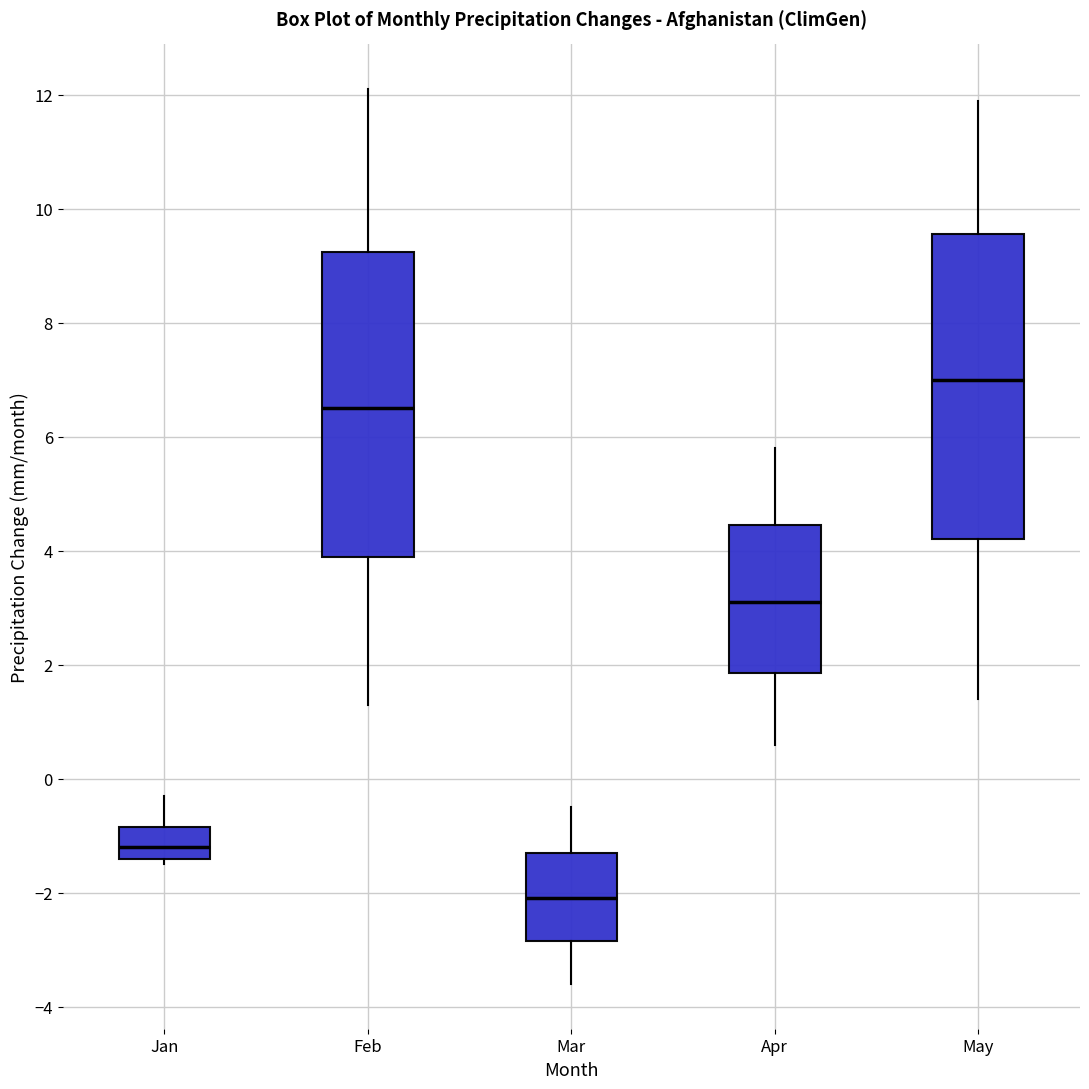

Reading left to right, transcribe this box plot: for each box, give where its median line is, the range the box spans, and where its two whiskers end, as read against the y-axis. The values are not printed on the chart, so give them approximately, as read against the axis.

Jan: median -1.2, box -1.4 to -0.8, whiskers -1.4 (just below the box's lower edge) to -0.2
Feb: median 6.6, box 4.0 to 9.2, whiskers 1.4 to 12.2
Mar: median -2.0, box -2.8 to -1.2, whiskers -3.6 to -0.4
Apr: median 3.2, box 1.8 to 4.4, whiskers 0.6 to 5.8
May: median 7.0, box 4.2 to 9.6, whiskers 1.4 to 12.0